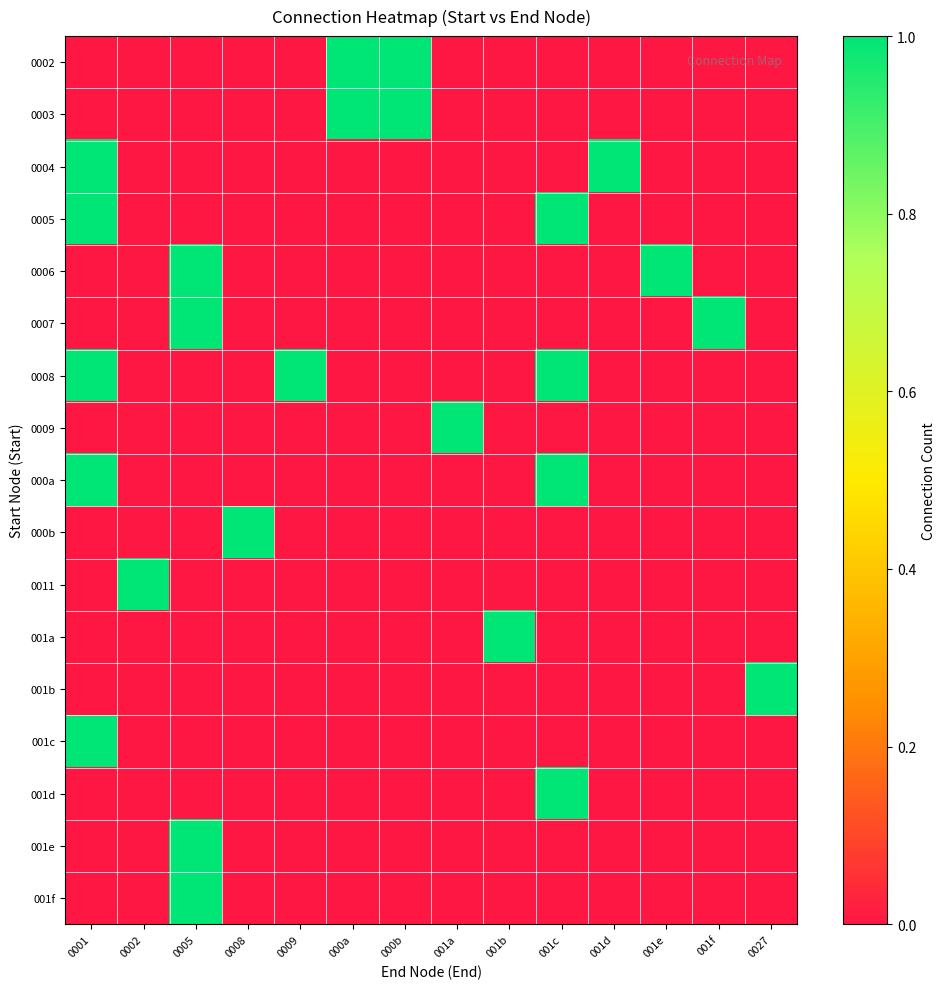

Which series has the largest total across all categories?

0008